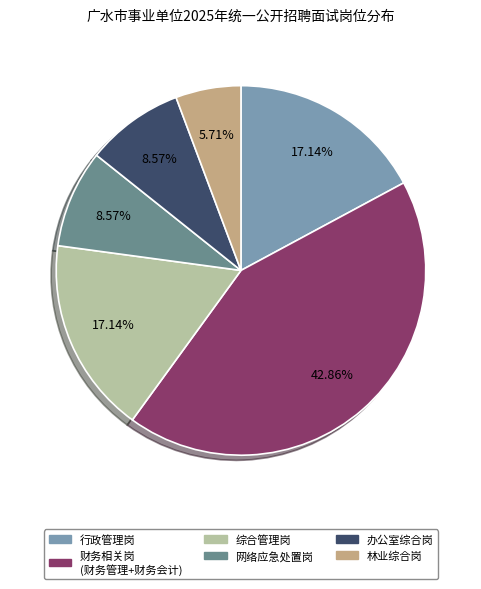

Is there a majority slice in this chart?

No